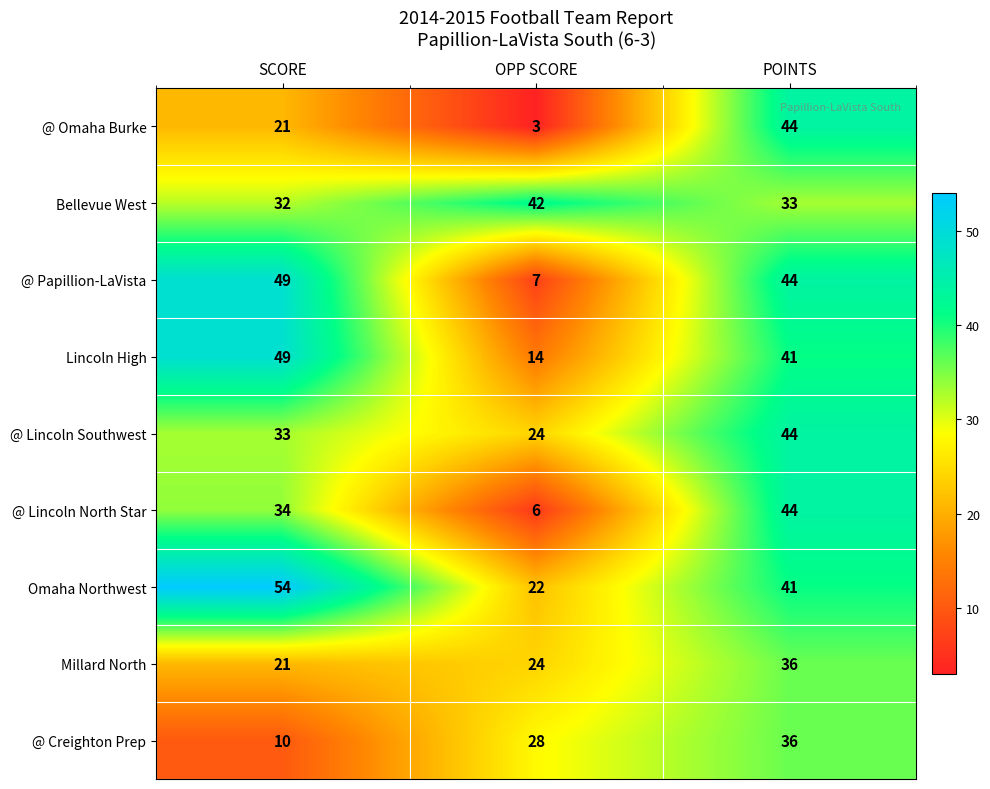

Reading left to right, transcribe all the data shown in this chart.

@ Omaha Burke: 21	3	44
Bellevue West: 32	42	33
@ Papillion-LaVista: 49	7	44
Lincoln High: 49	14	41
@ Lincoln Southwest: 33	24	44
@ Lincoln North Star: 34	6	44
Omaha Northwest: 54	22	41
Millard North: 21	24	36
@ Creighton Prep: 10	28	36